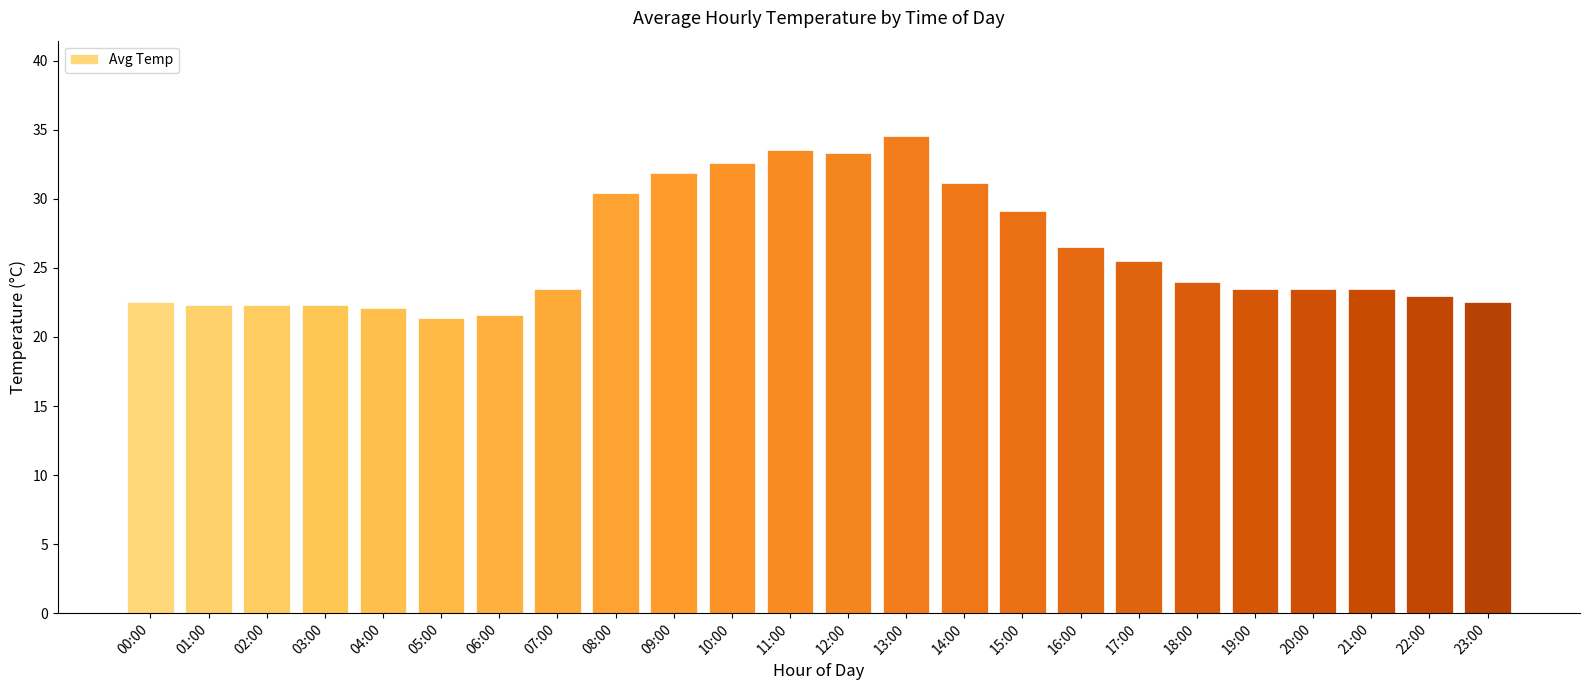

How many distinct data groups are displayed?

1